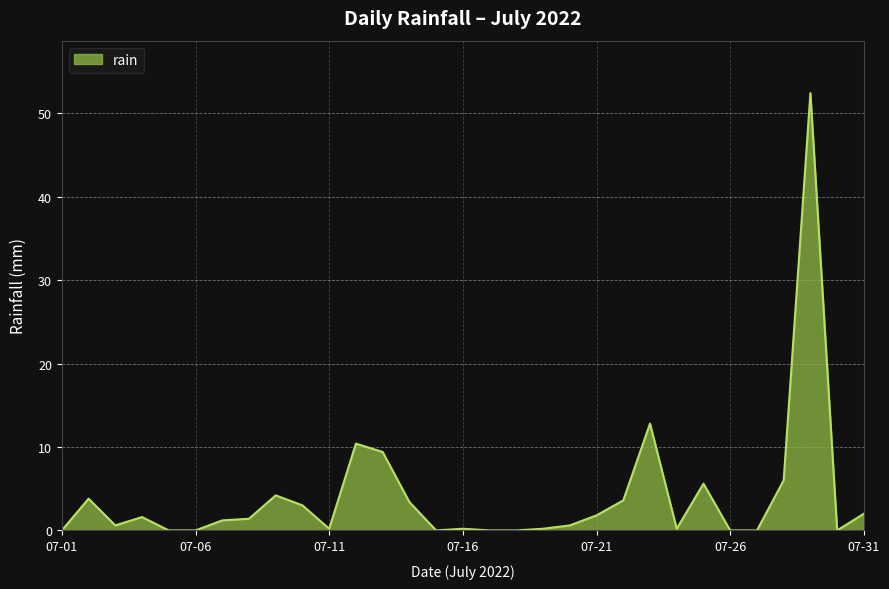

What is the maximum value shown in the chart?

52.4